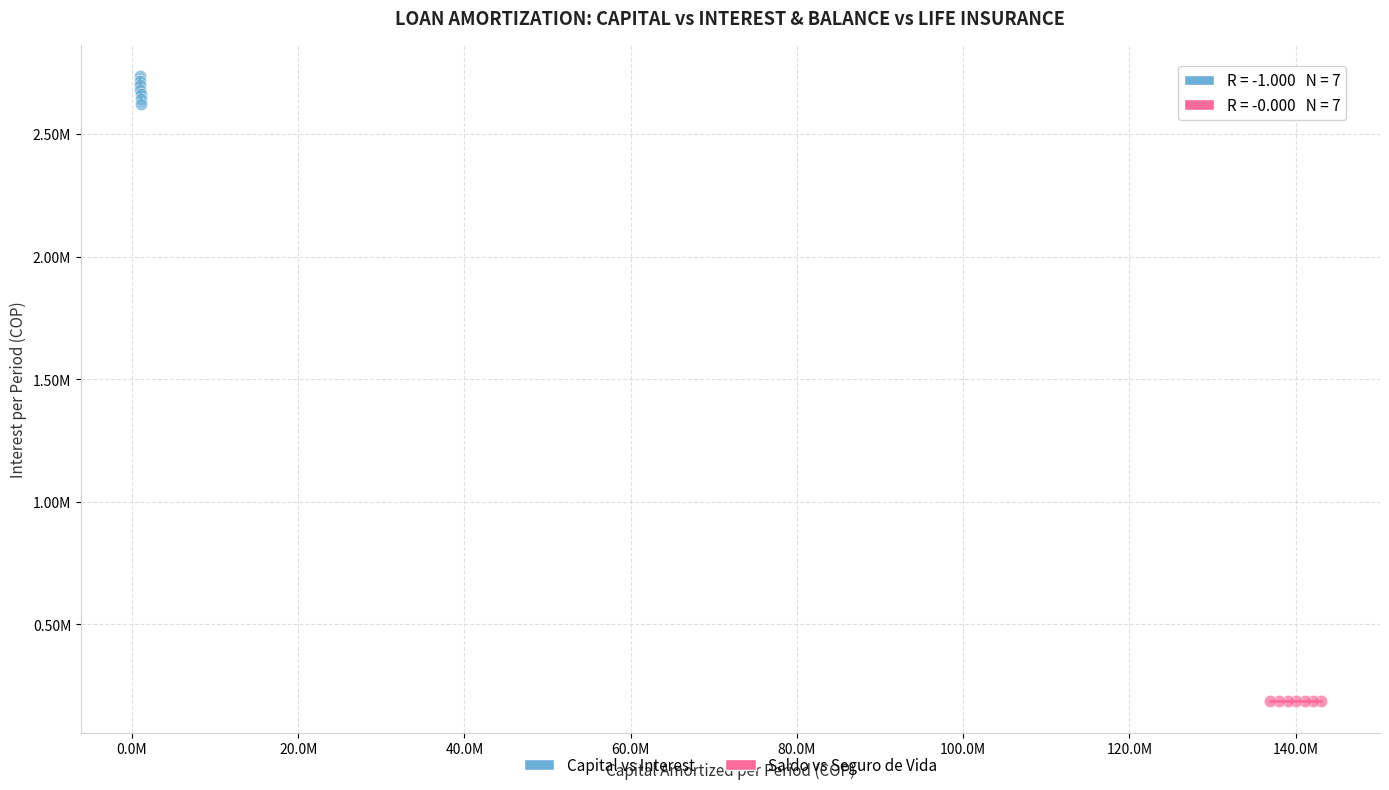

Which series reaches the maximum Y coordinate?

Capital vs Interest